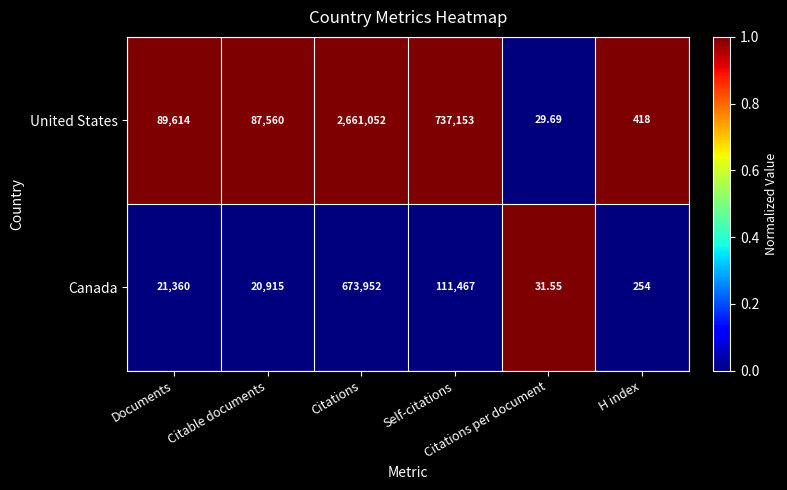

Rank the series by their maximum value, from lowest to highest.

Canada, United States